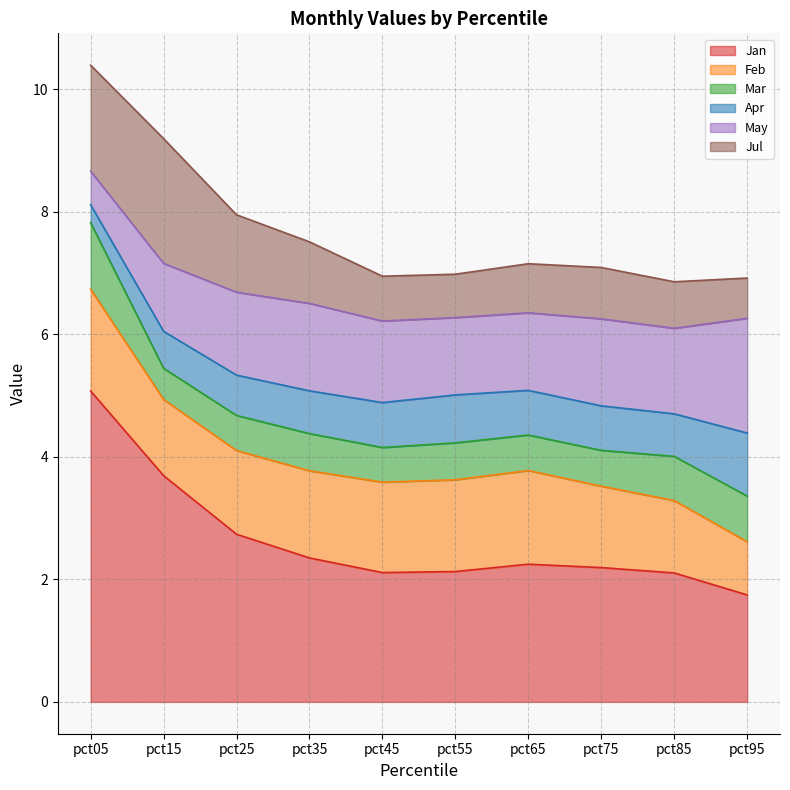

Reading left to right, what are all the values shown in this chart?

Jan: pct05=5.1	pct15=3.7	pct25=2.7	pct35=2.3	pct45=2.1	pct55=2.1	pct65=2.2	pct75=2.2	pct85=2.1	pct95=1.7
Feb: pct05=1.7	pct15=1.2	pct25=1.4	pct35=1.4	pct45=1.5	pct55=1.5	pct65=1.5	pct75=1.3	pct85=1.2	pct95=0.9
Mar: pct05=1.1	pct15=0.5	pct25=0.6	pct35=0.6	pct45=0.6	pct55=0.6	pct65=0.6	pct75=0.6	pct85=0.7	pct95=0.7
Apr: pct05=0.3	pct15=0.6	pct25=0.7	pct35=0.7	pct45=0.7	pct55=0.8	pct65=0.7	pct75=0.7	pct85=0.7	pct95=1.0
May: pct05=0.5	pct15=1.1	pct25=1.4	pct35=1.4	pct45=1.3	pct55=1.3	pct65=1.3	pct75=1.4	pct85=1.4	pct95=1.9
Jul: pct05=1.7	pct15=2.0	pct25=1.3	pct35=1.0	pct45=0.7	pct55=0.7	pct65=0.8	pct75=0.8	pct85=0.8	pct95=0.7